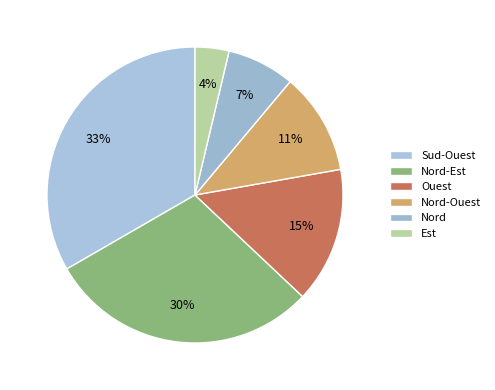

To the nearest percent, what portion does Est represent?

4%